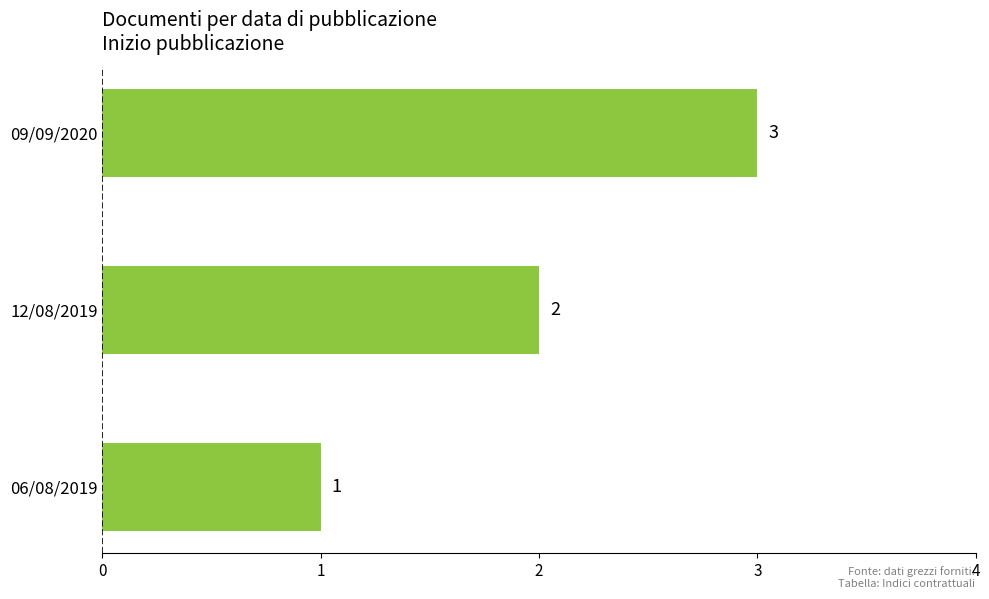

What is the minimum value shown in the chart?

1